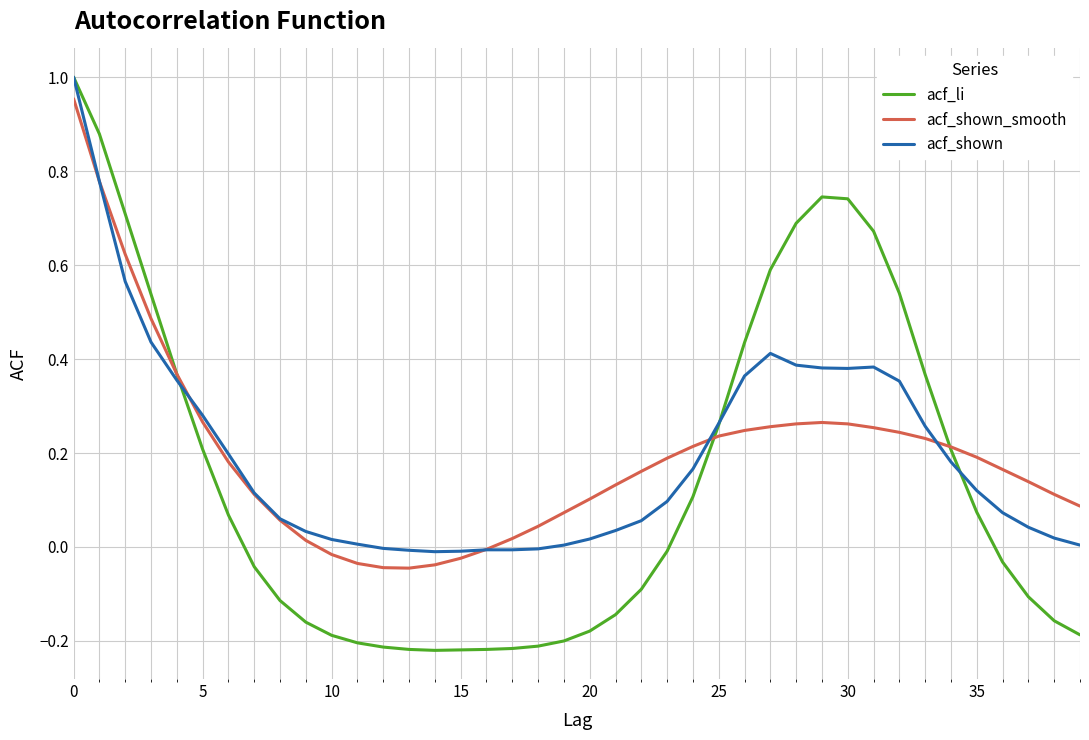

Reading left to right, transcribe all the data shown in this chart.

acf_li: 1.0	0.9	0.7	0.5	0.4	0.2	0.1	-0.0	-0.1	-0.2	-0.2	-0.2	-0.2	-0.2	-0.2	-0.2	-0.2	-0.2	-0.2	-0.2	-0.2	-0.1	-0.1	-0.0	0.1	0.3	0.4	0.6	0.7	0.7	0.7	0.7	0.5	0.4	0.2	0.1	-0.0	-0.1	-0.2	-0.2
acf_shown_smooth: 1.0	0.8	0.6	0.5	0.4	0.3	0.2	0.1	0.1	0.0	-0.0	-0.0	-0.0	-0.0	-0.0	-0.0	-0.0	0.0	0.0	0.1	0.1	0.1	0.2	0.2	0.2	0.2	0.2	0.3	0.3	0.3	0.3	0.3	0.2	0.2	0.2	0.2	0.2	0.1	0.1	0.1
acf_shown: 1.0	0.8	0.6	0.4	0.4	0.3	0.2	0.1	0.1	0.0	0.0	0.0	-0.0	-0.0	-0.0	-0.0	-0.0	-0.0	-0.0	0.0	0.0	0.0	0.1	0.1	0.2	0.3	0.4	0.4	0.4	0.4	0.4	0.4	0.4	0.3	0.2	0.1	0.1	0.0	0.0	0.0